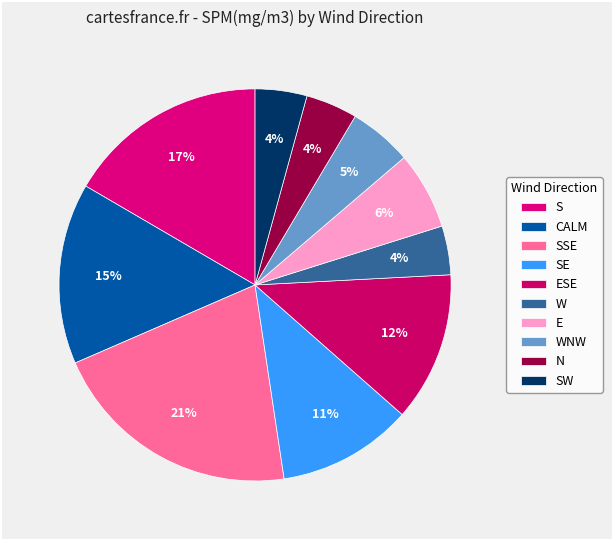

Is there any slice that represents more than half of the pie?

No